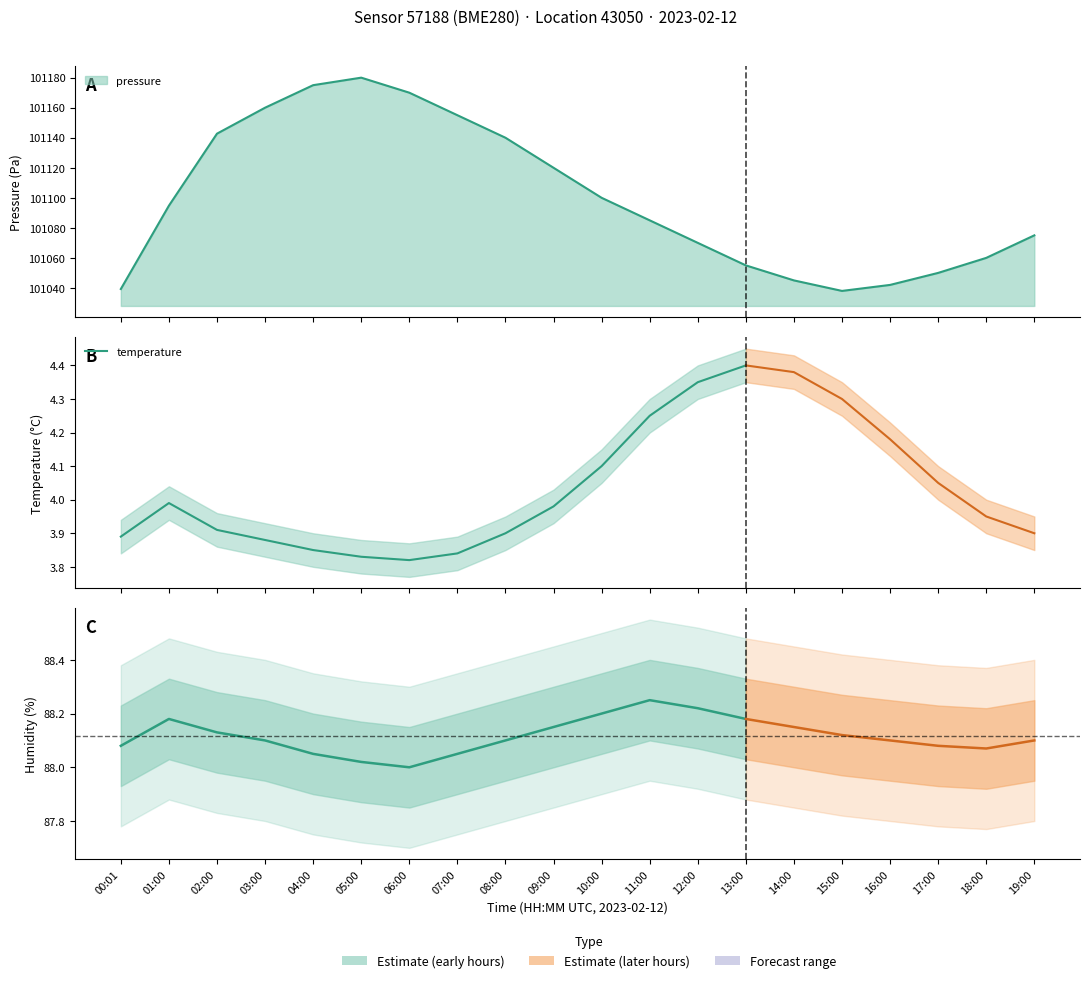

The value at 06:00 is 3.8. True or false?

True